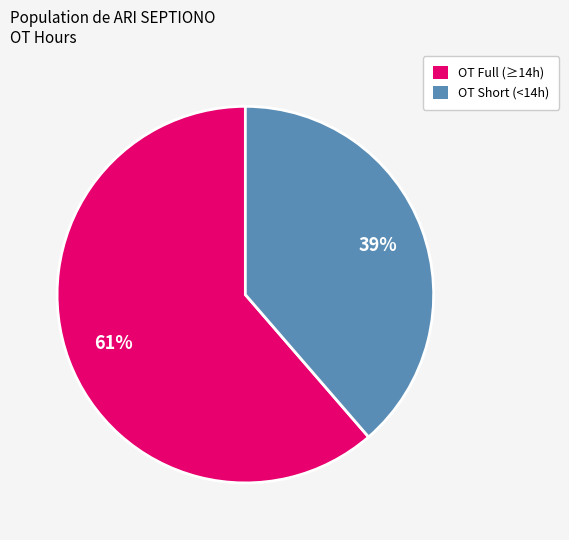

How many slices are in this pie chart?

2